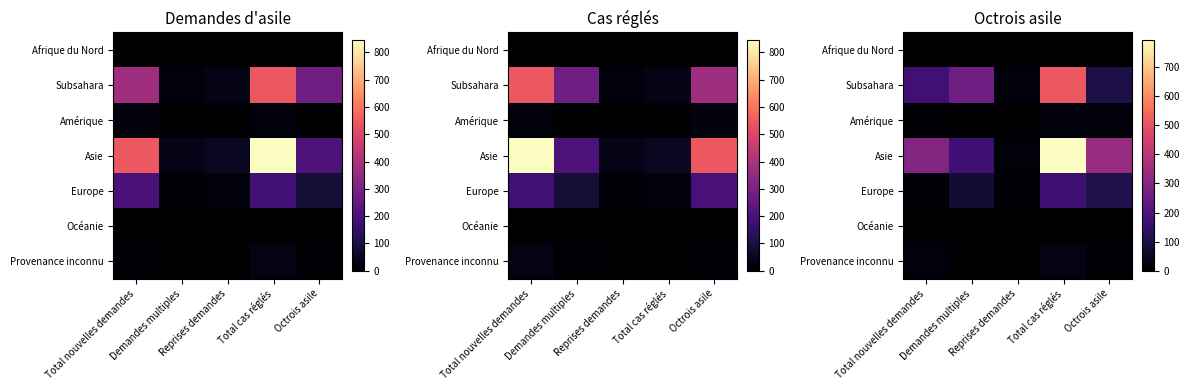

What is the sum of all Provenance inconnu values?

56